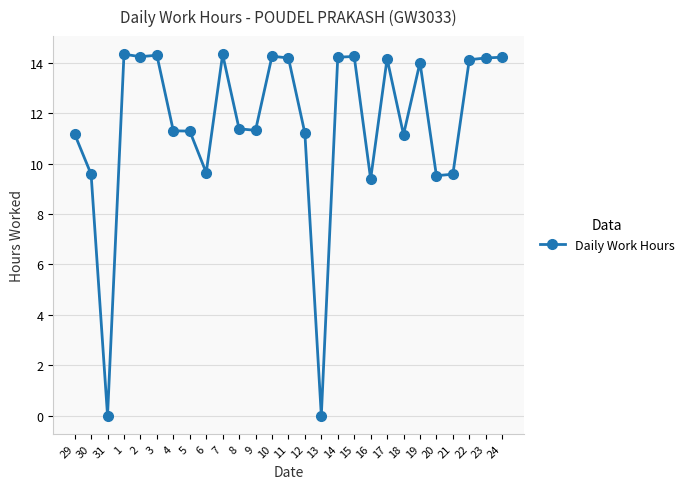

Is it true that the value at 18 is 11.2?

True